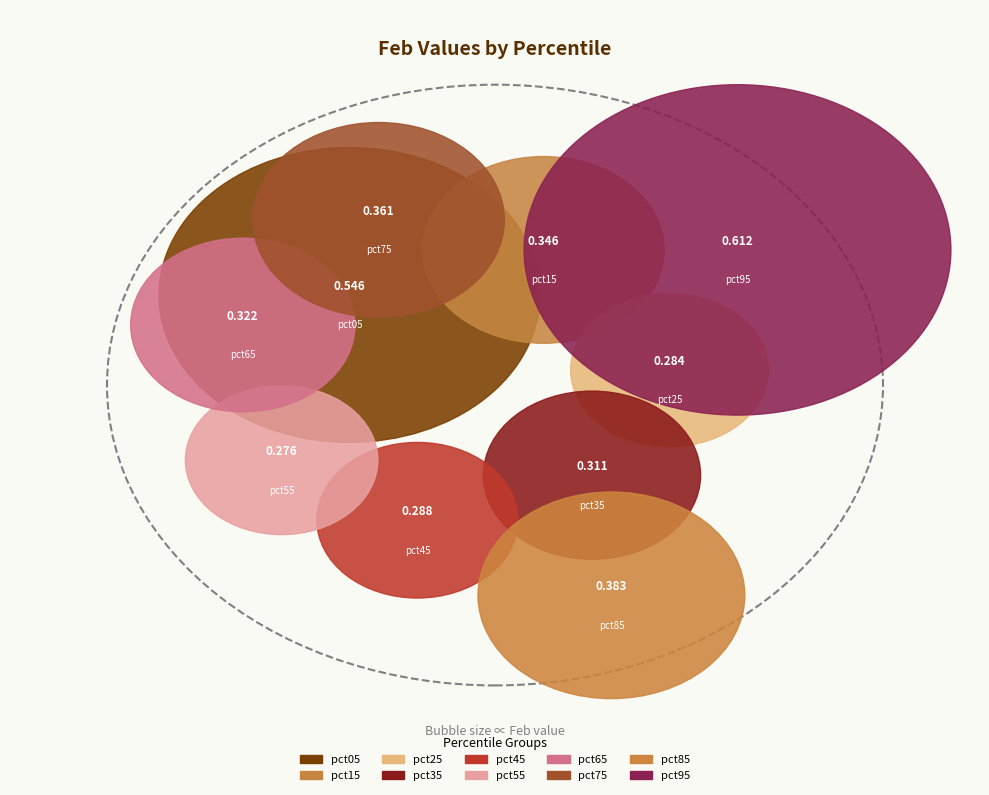

Does any single category account for the majority?

No